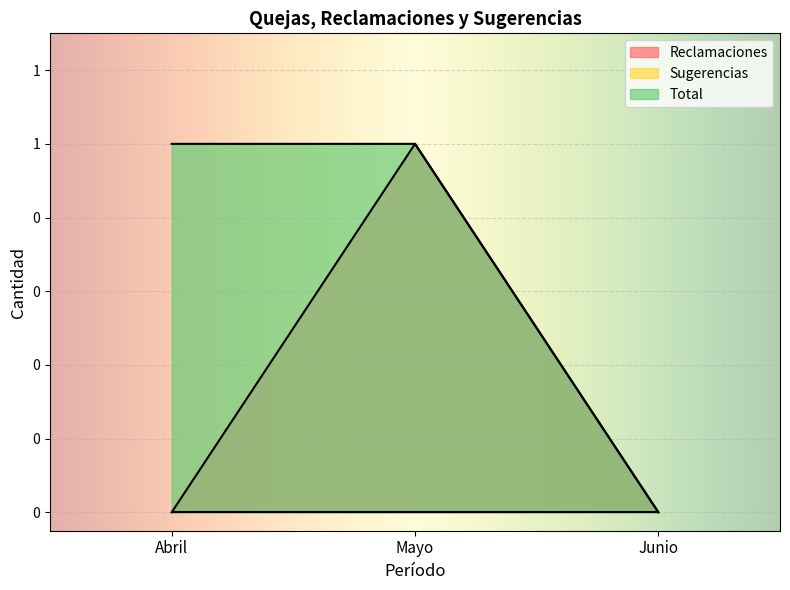

The value of Reclamaciones at Junio is 0. True or false?

True